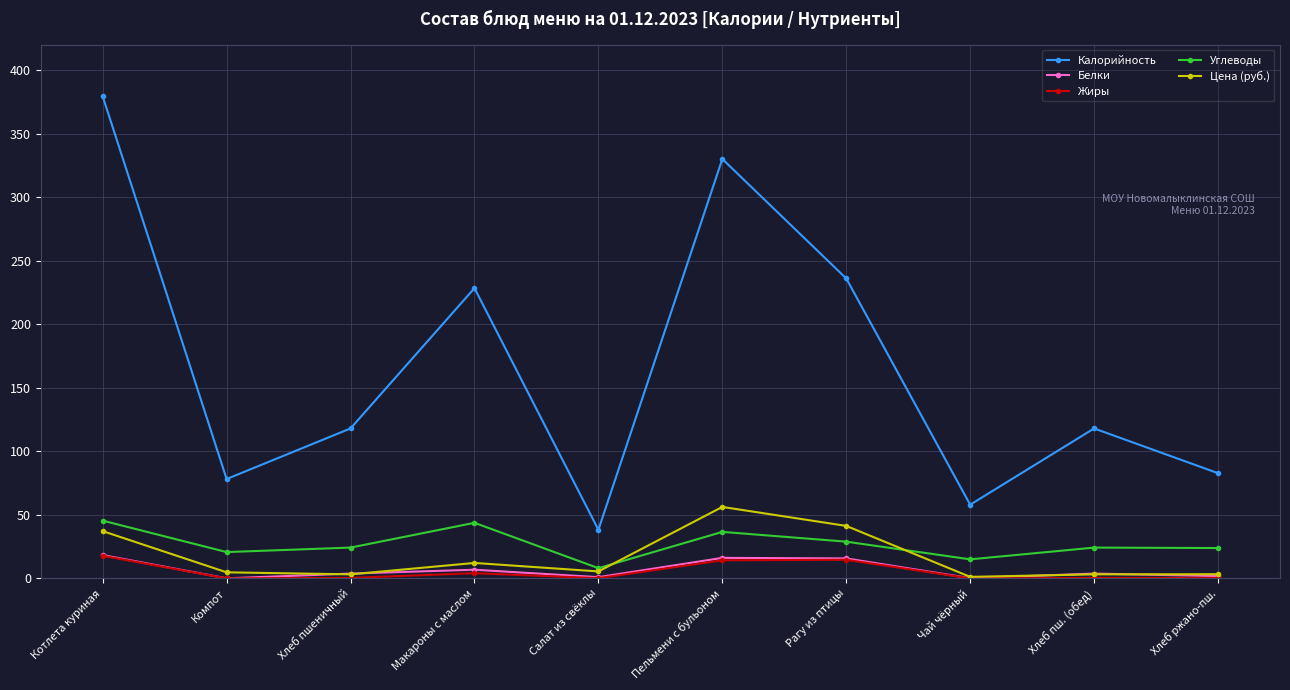

True or false: Углеводы and Калорийность intersect in this chart.

False